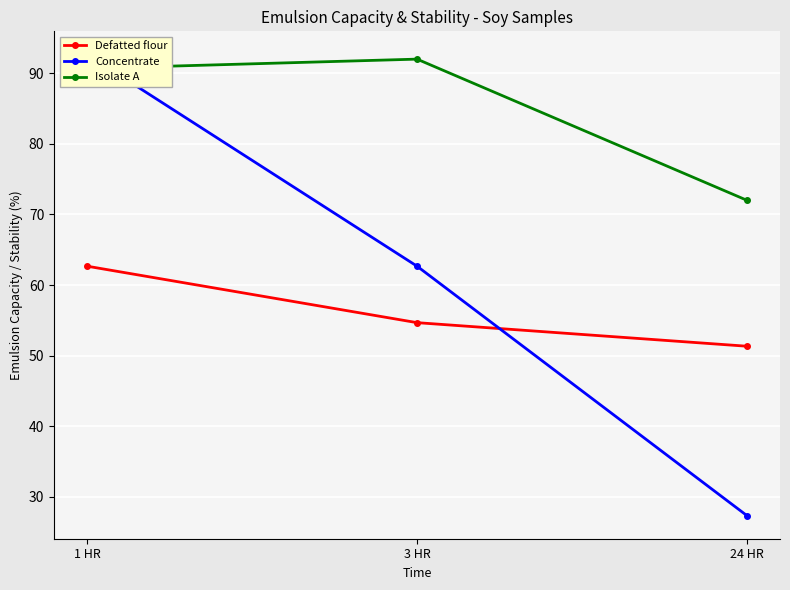

What is the maximum value shown in the chart?

92.7